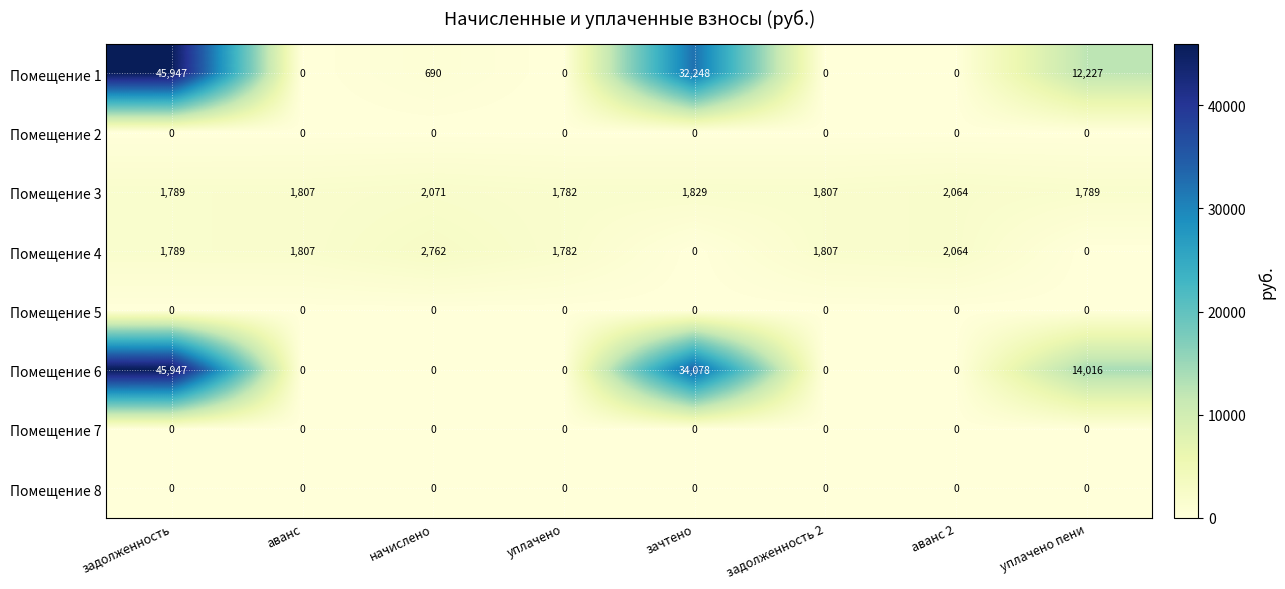

What is the spread (max minus min) of values at зачтено?

34078